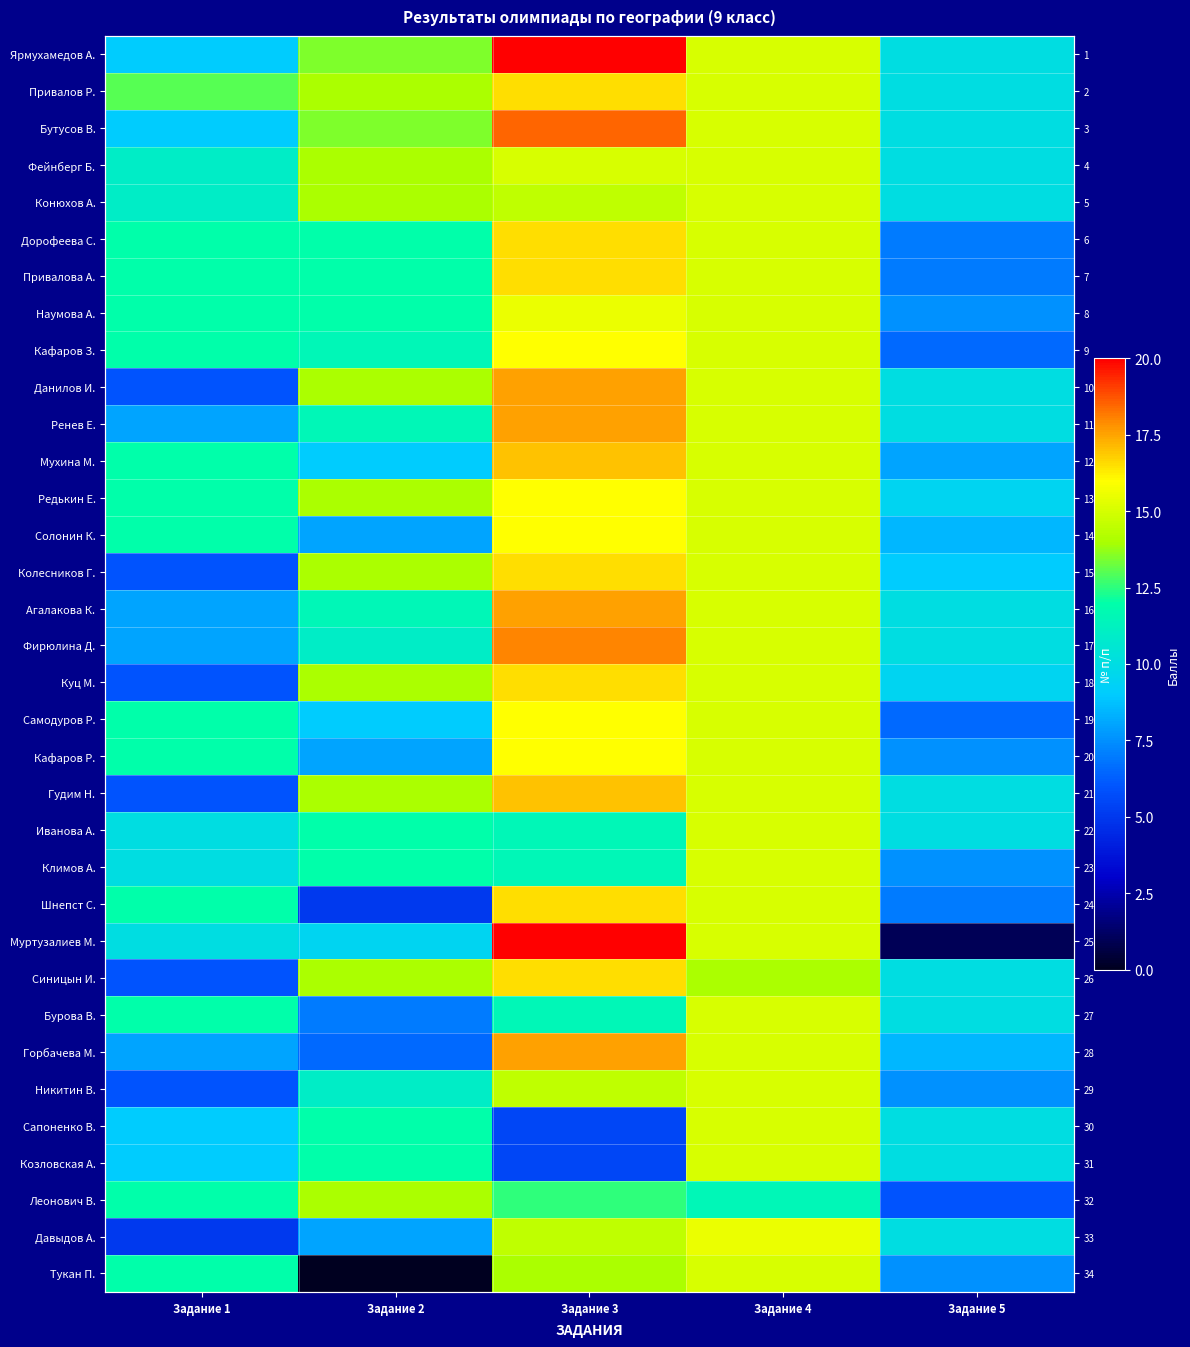

At which category is the sum across all series the highest?

Задание 3